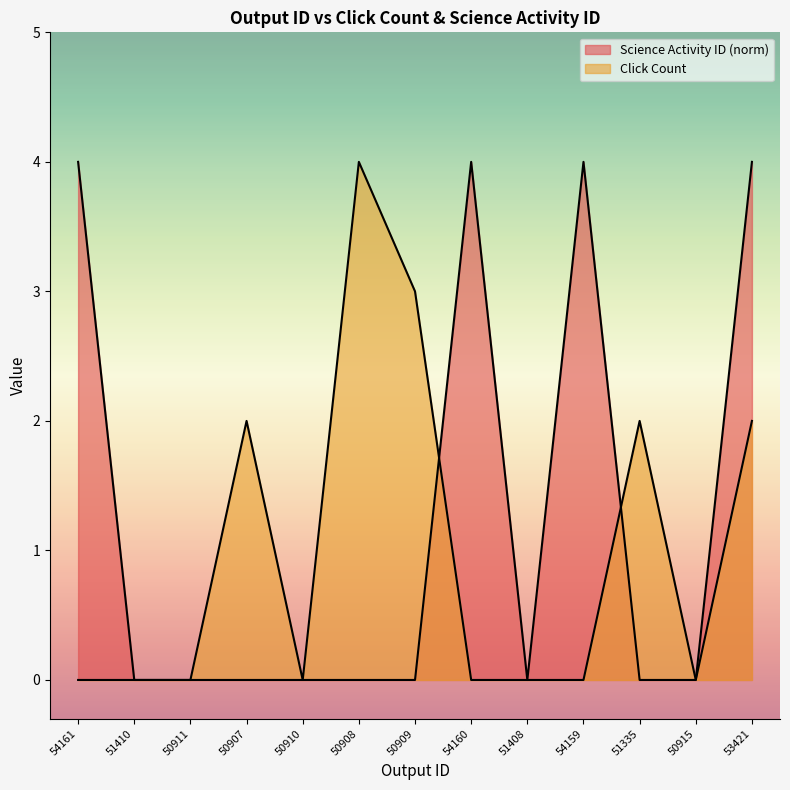

At how many categories does at least one series exceed 2?

6